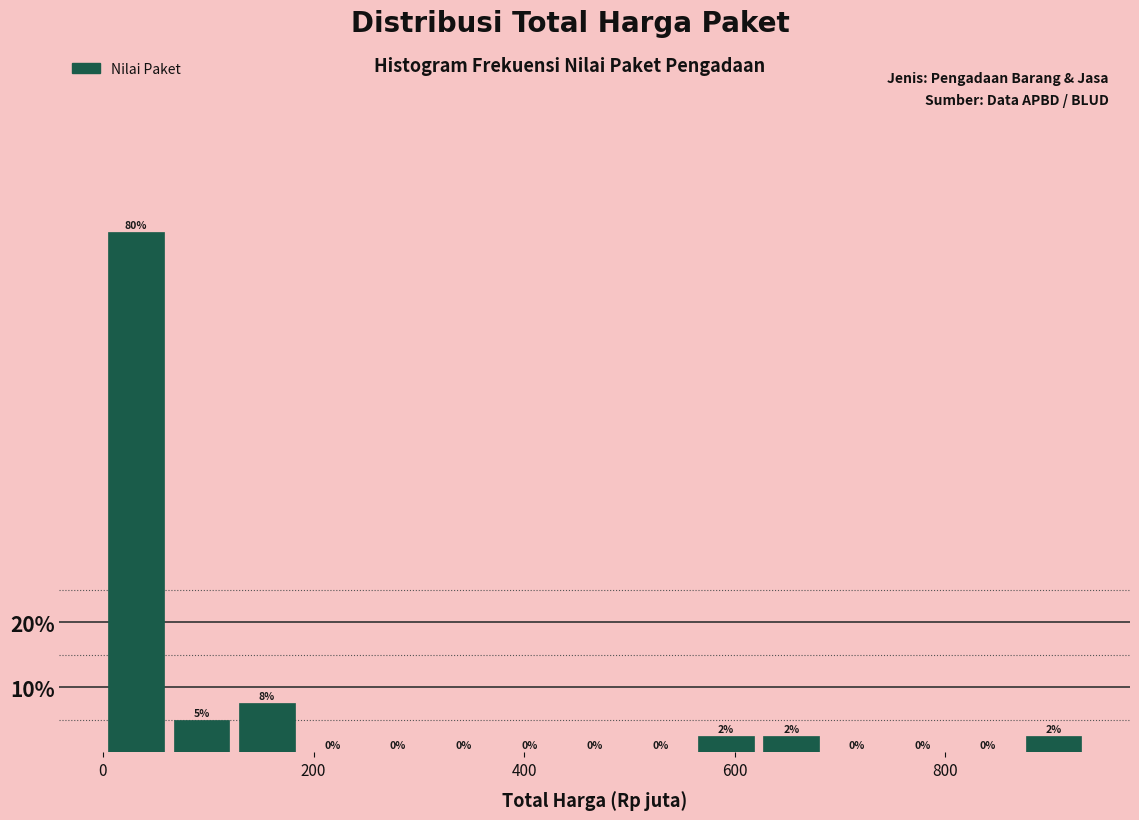

Read against the x-axis, roughly where is the centre of the tallest bar?

40